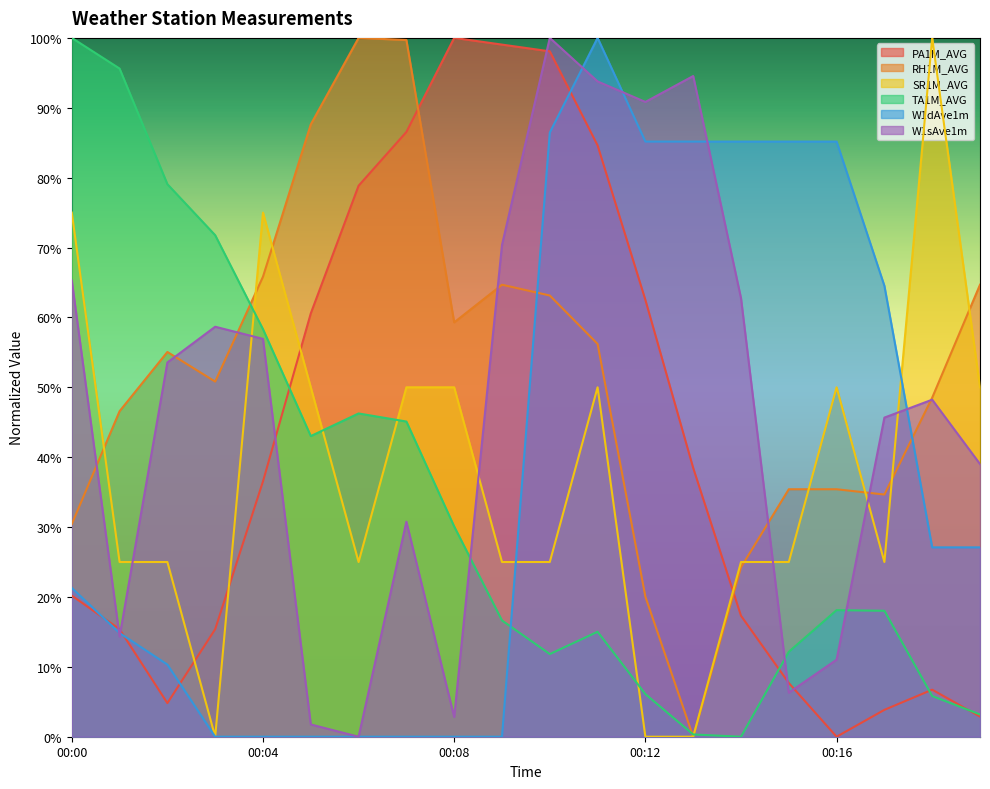

What is the spread (max minus min) of values at 00:08?

1.0